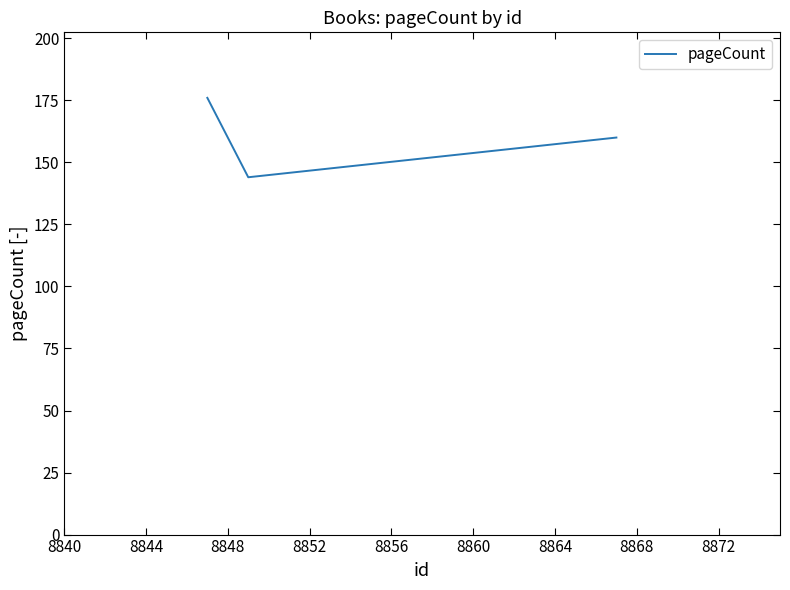

Does the chart have visible grid lines?

No